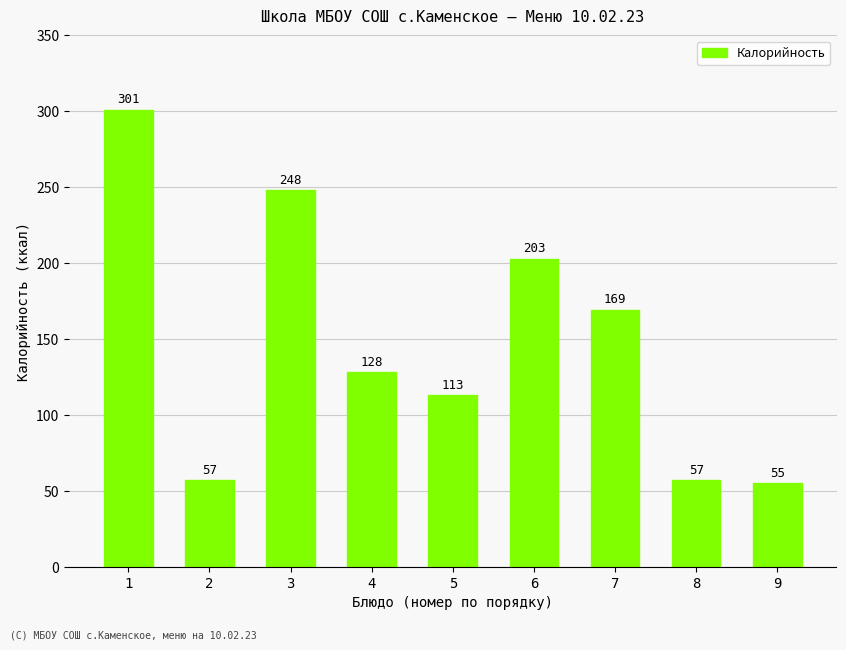

At which category does the chart reach its peak across all series?

1